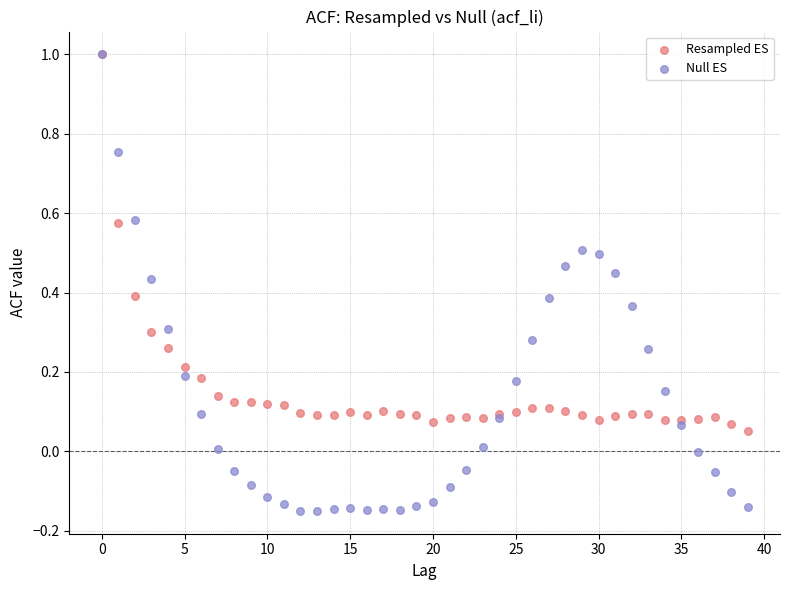

What are all the series names shown in the legend?

Resampled ES, Null ES